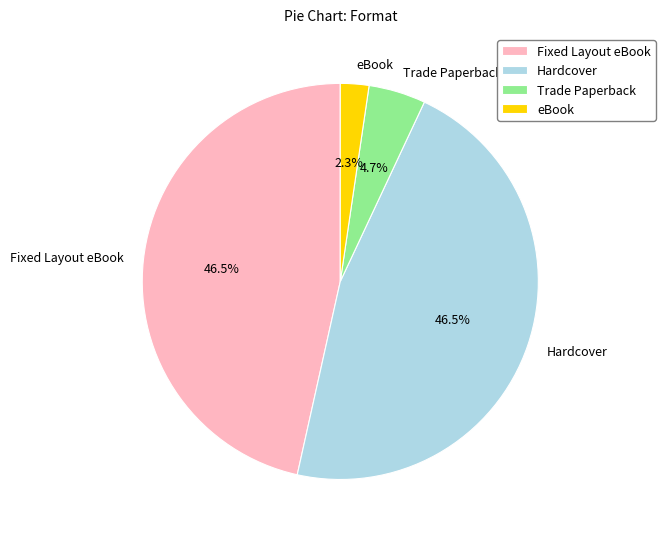

Approximately how many times larger is the value at eBook compared to Trade Paperback?

0.5